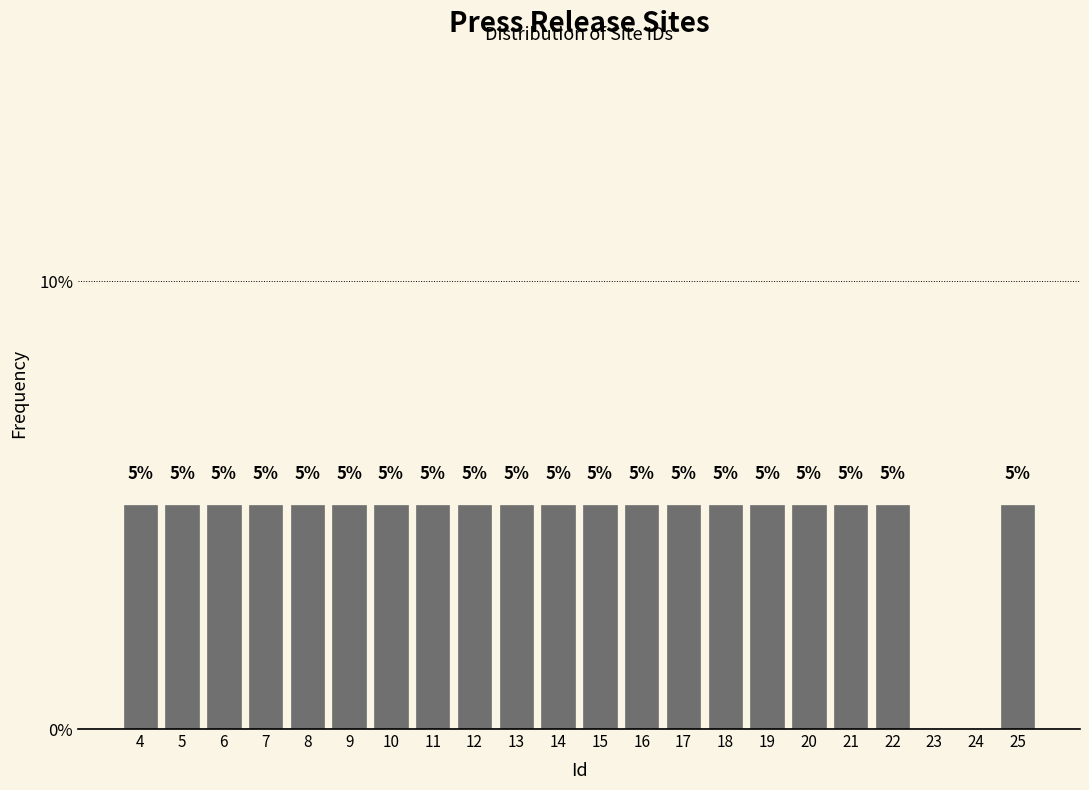

Reading left to right, what are all the values shown in this chart?

4=5	5=5	6=5	7=5	8=5	9=5	10=5	11=5	12=5	13=5	14=5	15=5	16=5	17=5	18=5	19=5	20=5	21=5	22=5	23=0	24=0	25=5